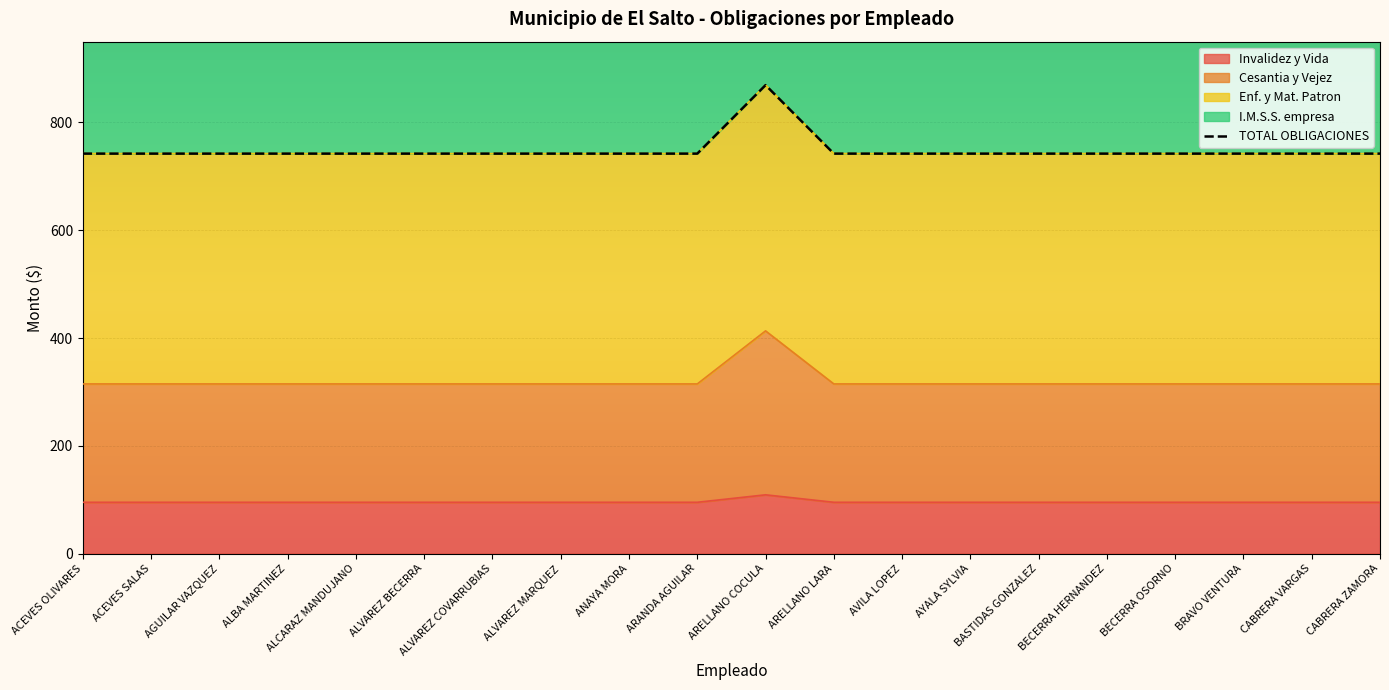

Count the number of categories in the chart.

20